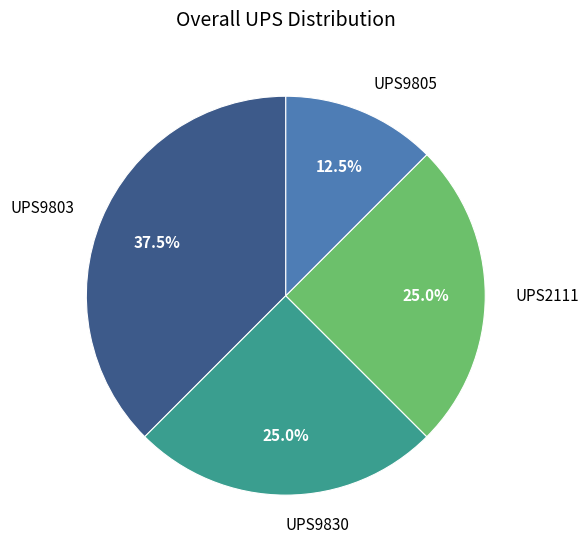

True or false: UPS9803 accounts for 50% of the total.

False